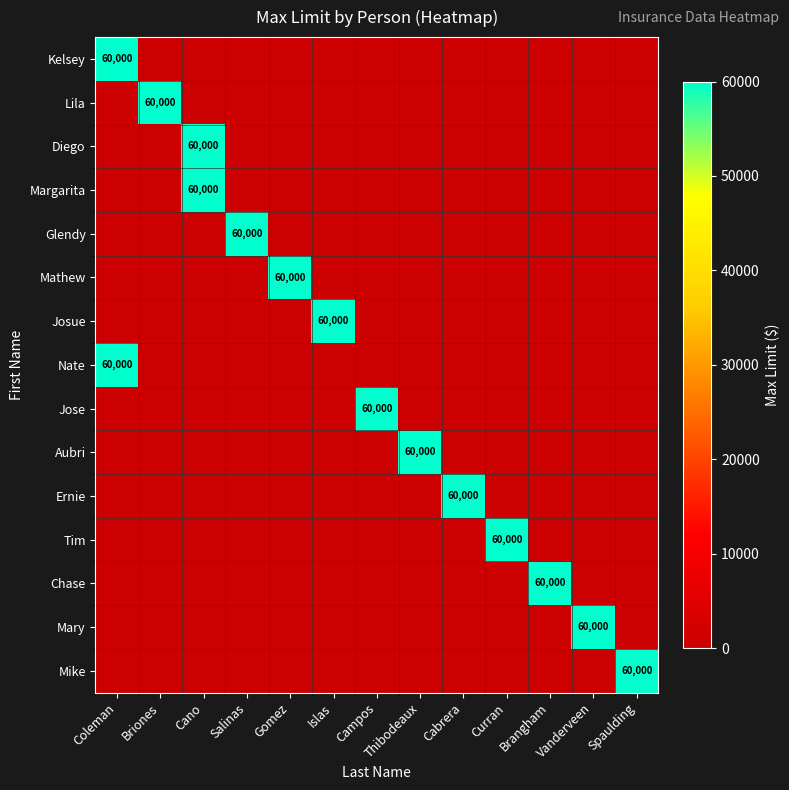

Rank the series by their maximum value, from lowest to highest.

Kelsey, Lila, Diego, Margarita, Glendy, Mathew, Josue, Nate, Jose, Aubri, Ernie, Tim, Chase, Mary, Mike